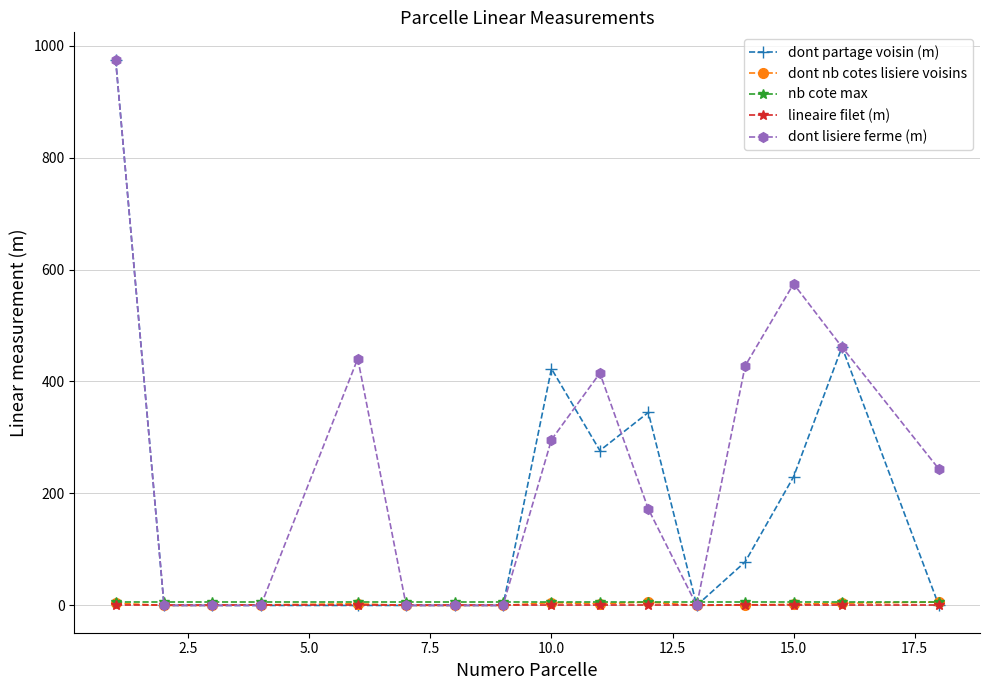

Which series has the largest total across all categories?

dont lisiere ferme (m)